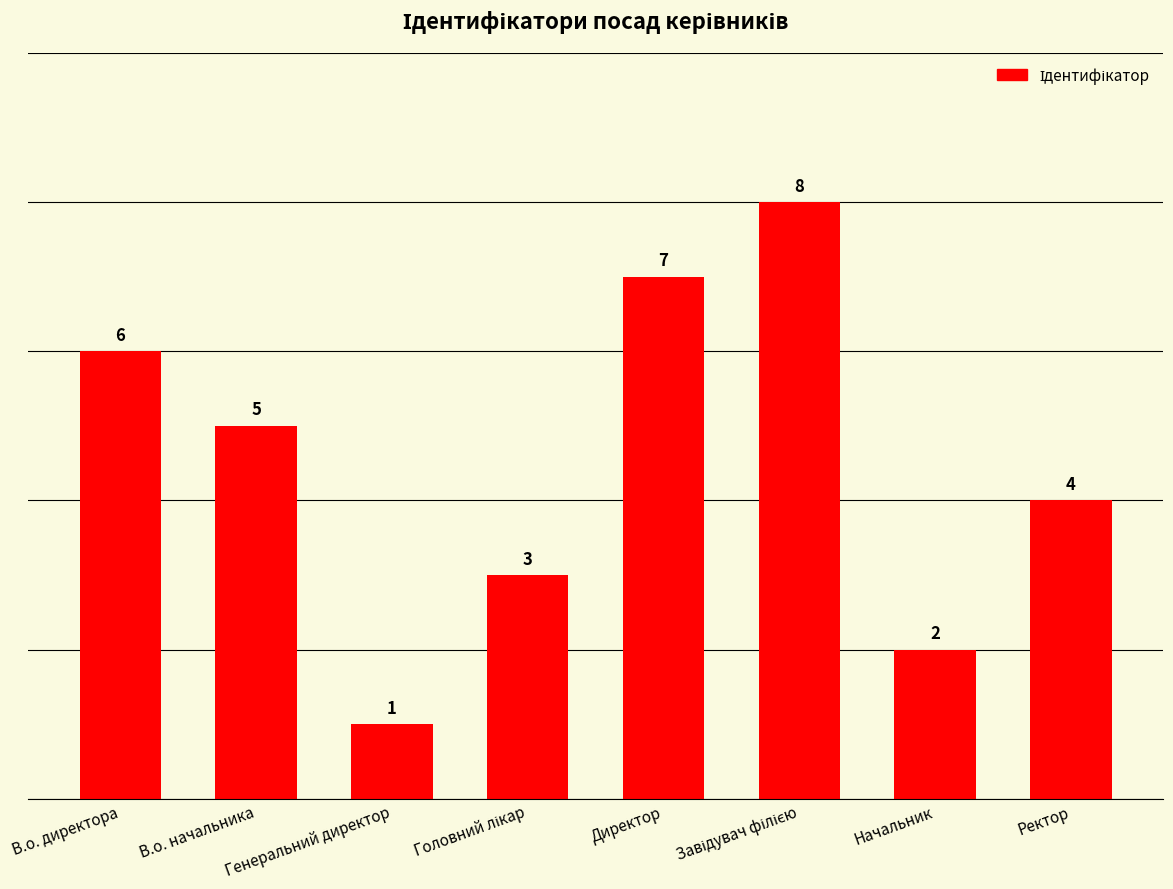

What is the approximate value at В.о. начальника?

5